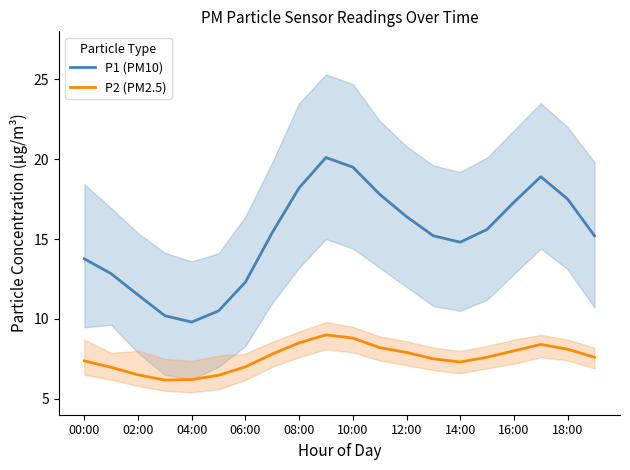

What is the label of the 1st point from the right?

19